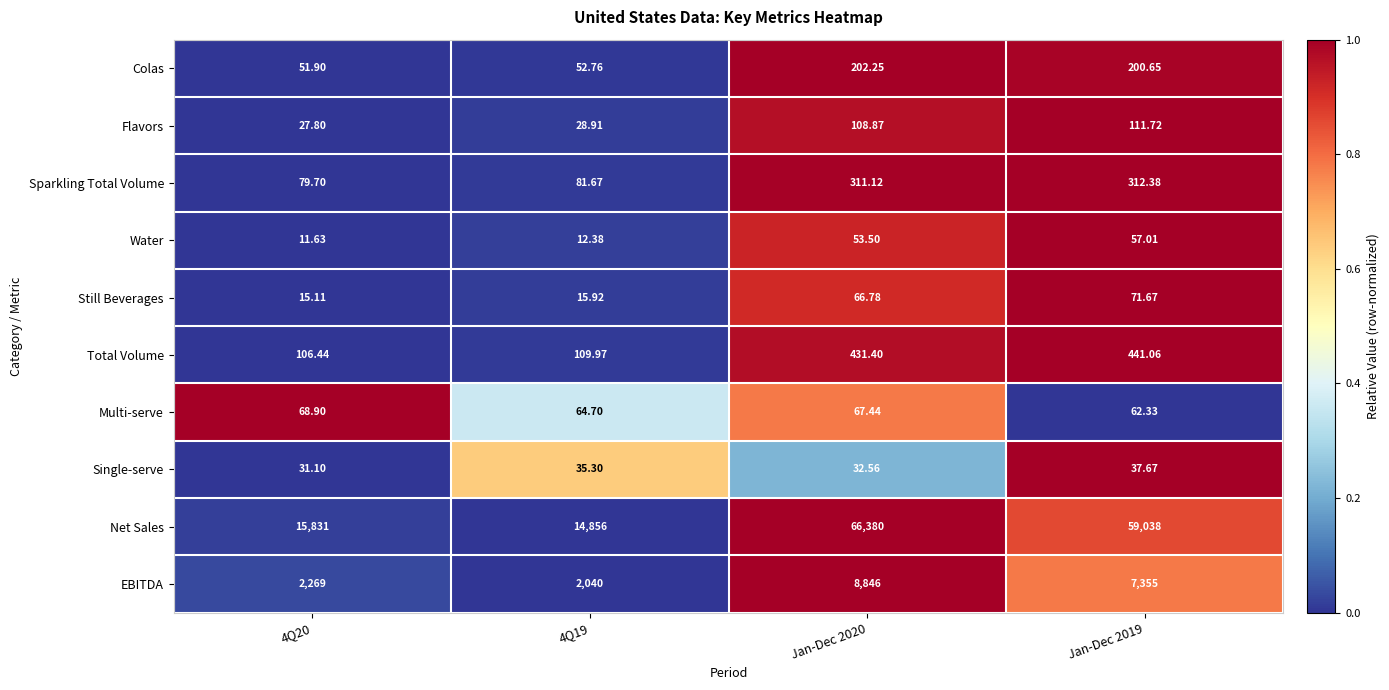

List the series in order of their peak value, highest first.

Net Sales, EBITDA, Total Volume, Sparkling Total Volume, Colas, Flavors, Still Beverages, Multi-serve, Water, Single-serve